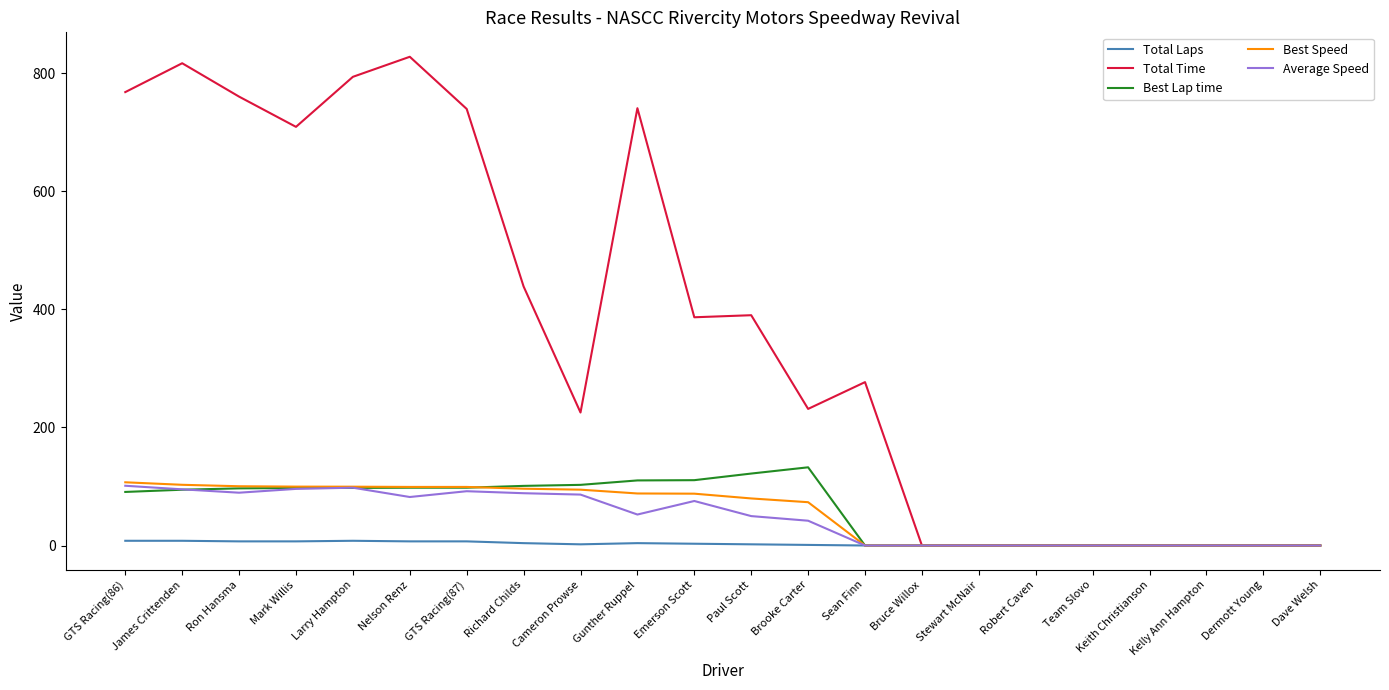

Which series has the widest spread of values?

Total Time